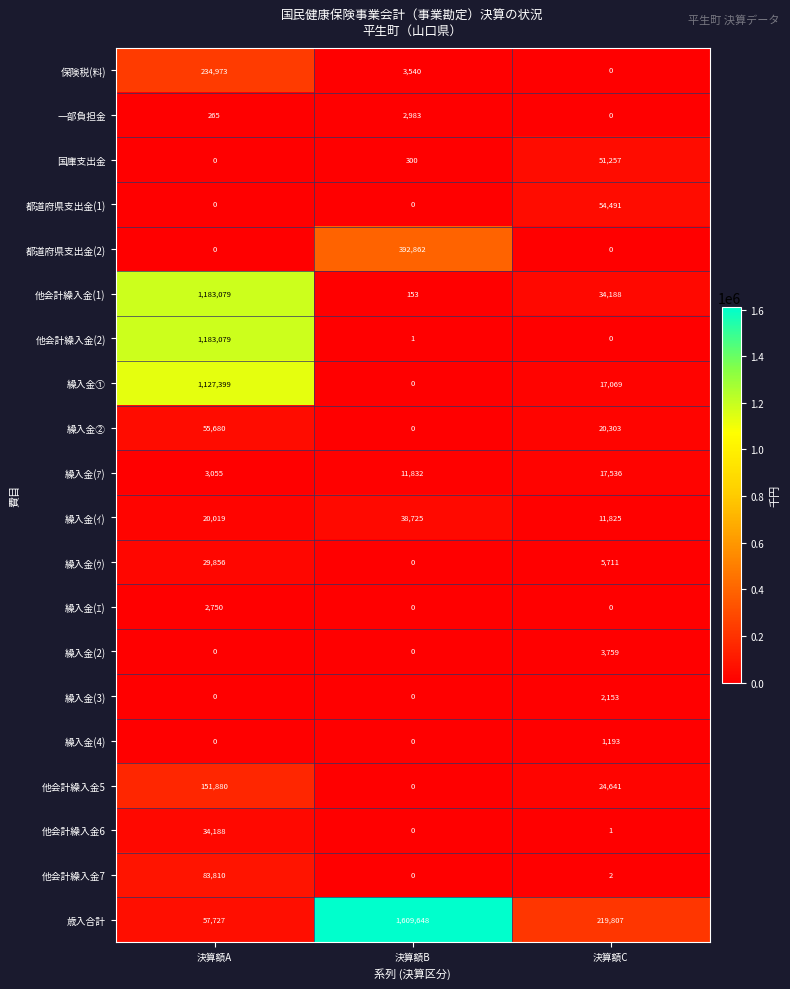

Which series has the largest total across all categories?

歳入合計